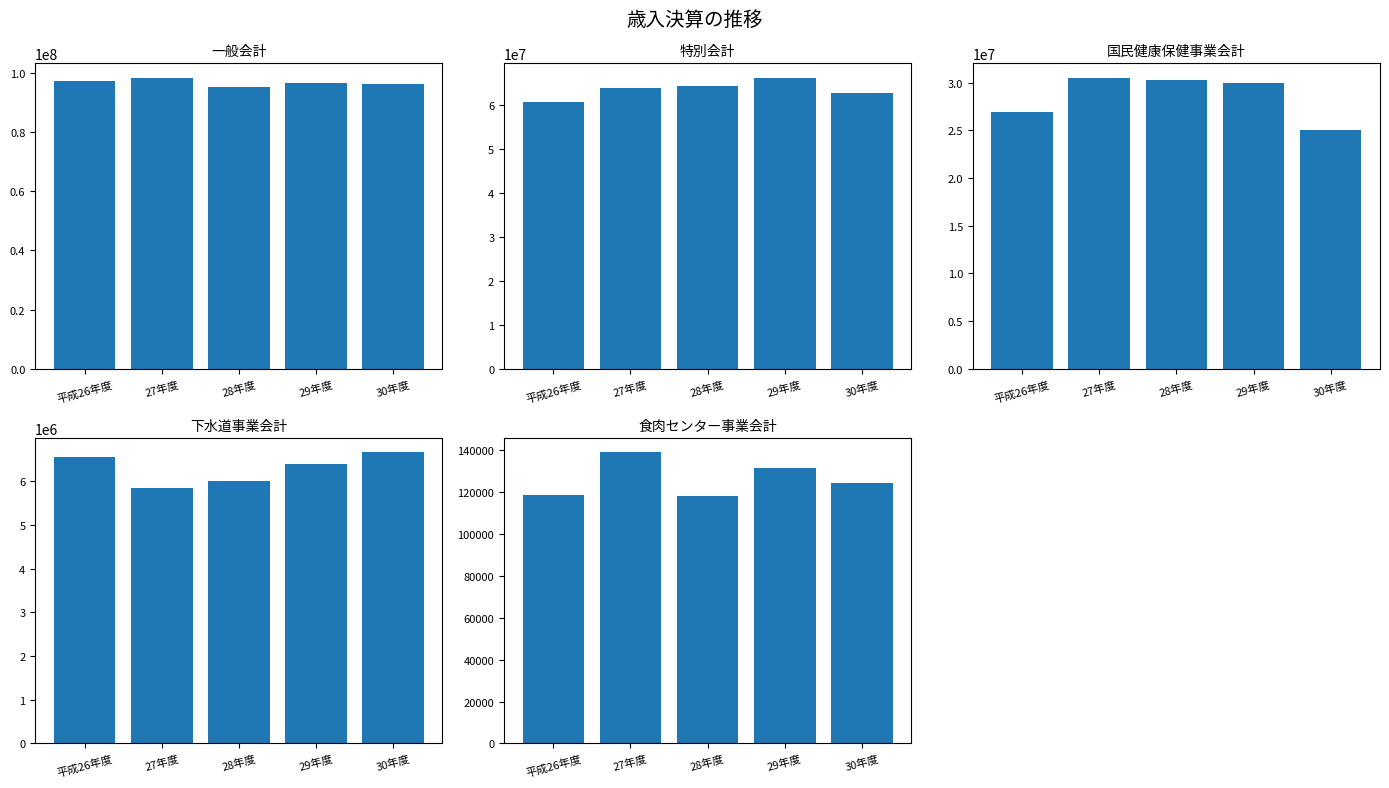

Are the bars horizontal?

No